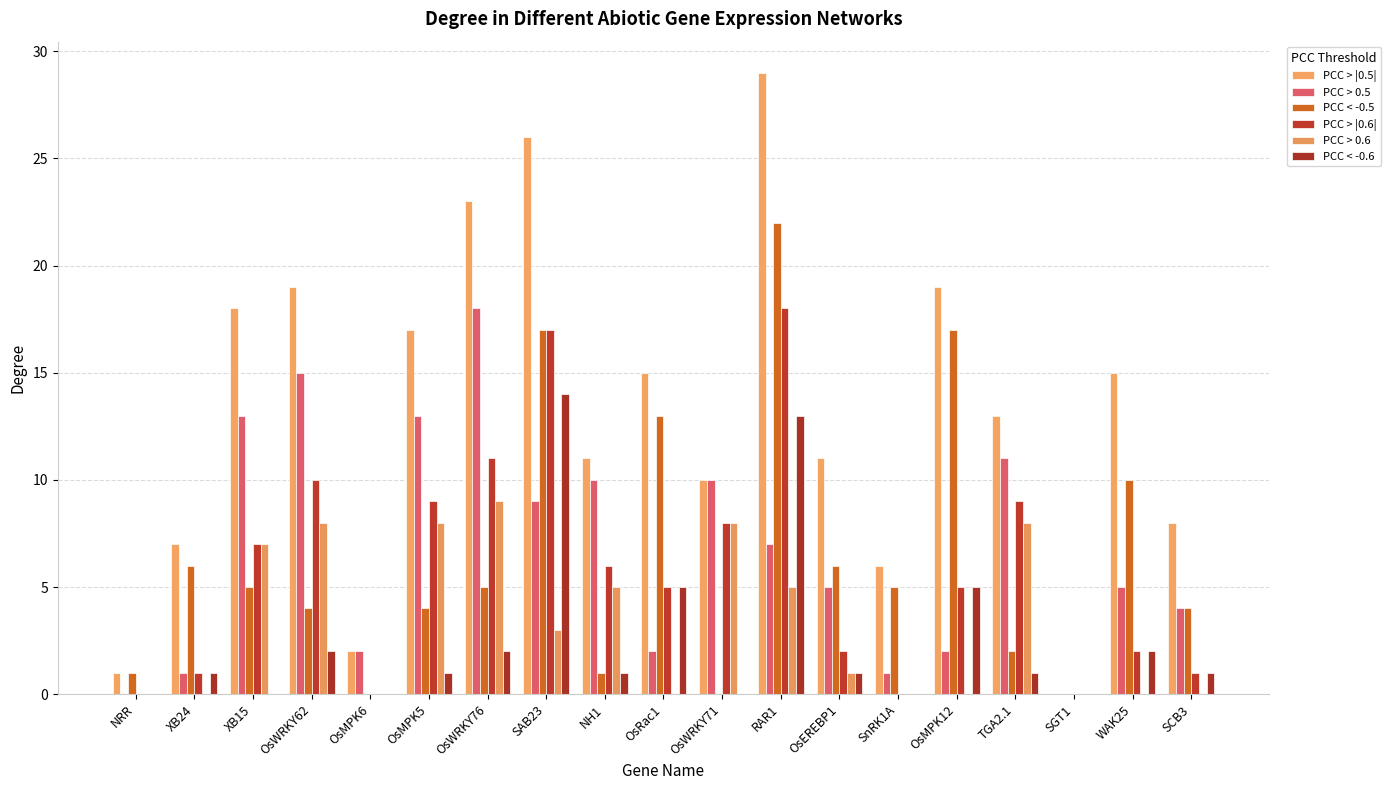

At which label does PCC < -0.5 first exceed 5?

XB24